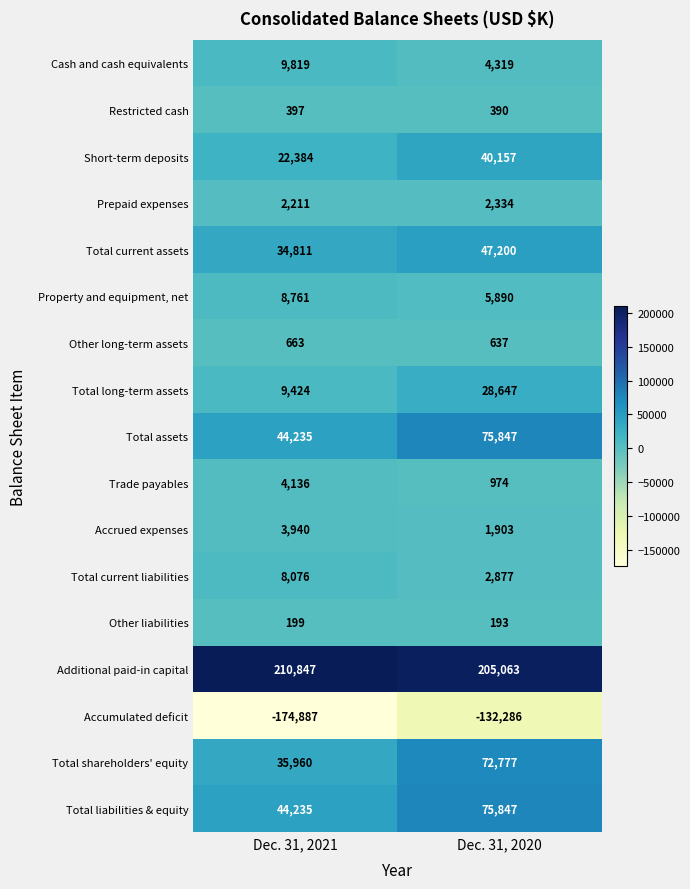

Which series has the largest range (max minus min)?

Accumulated deficit